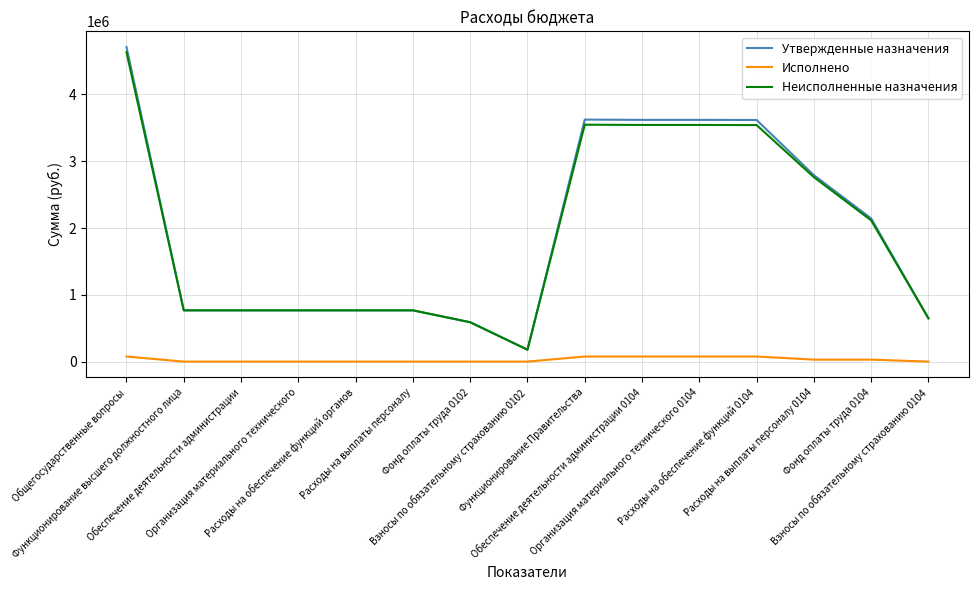

What is the total value across all series at Взносы по обязательному страхованию 0104?

1294834.0